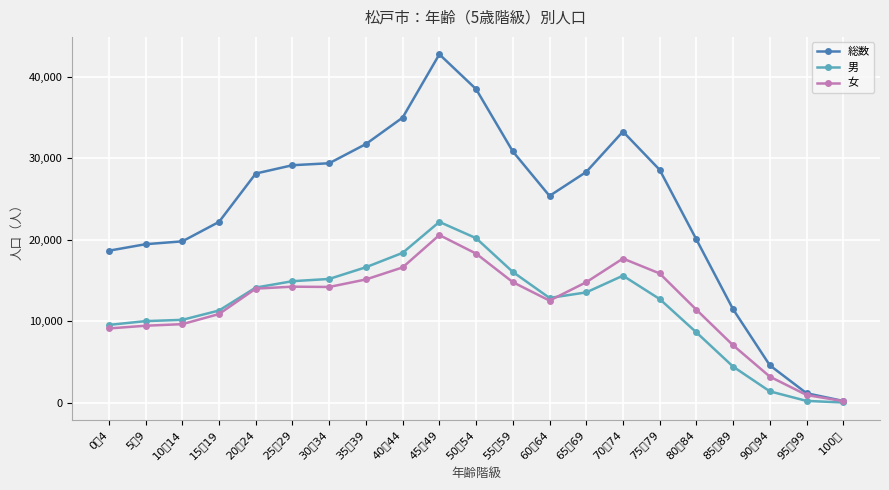

The 総数 series shows 25401 at 60～64. True or false?

True